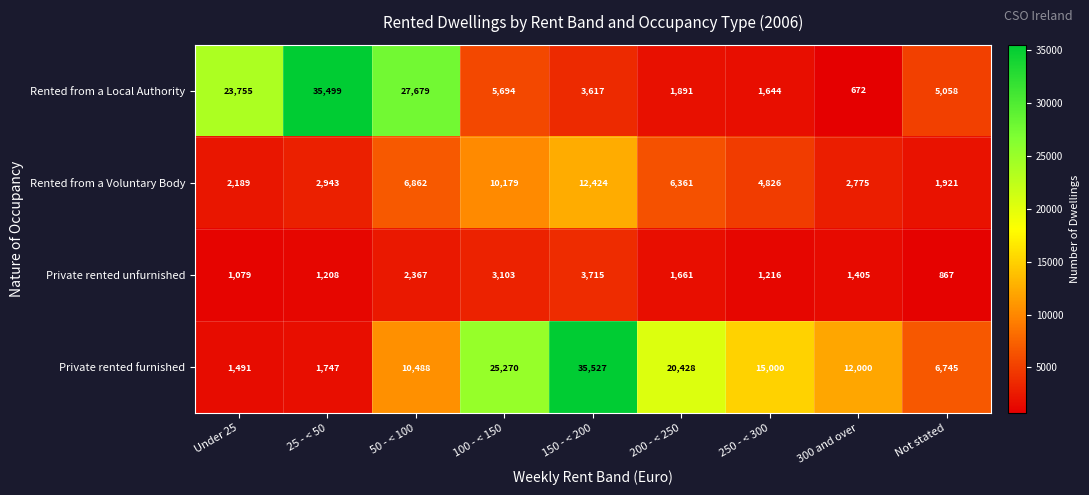

Is it true that Rented from a Local Authority equals 9174 at 100 - < 150?

False